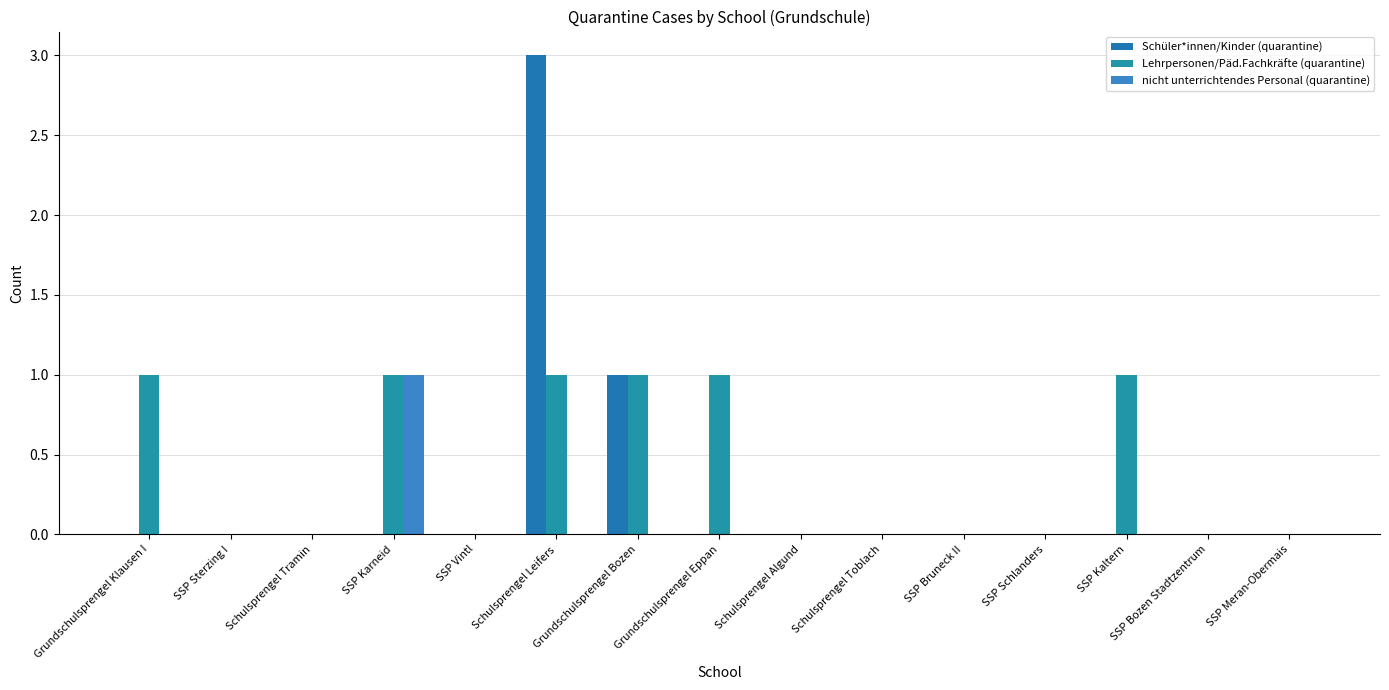

Count the number of data series in this chart.

3